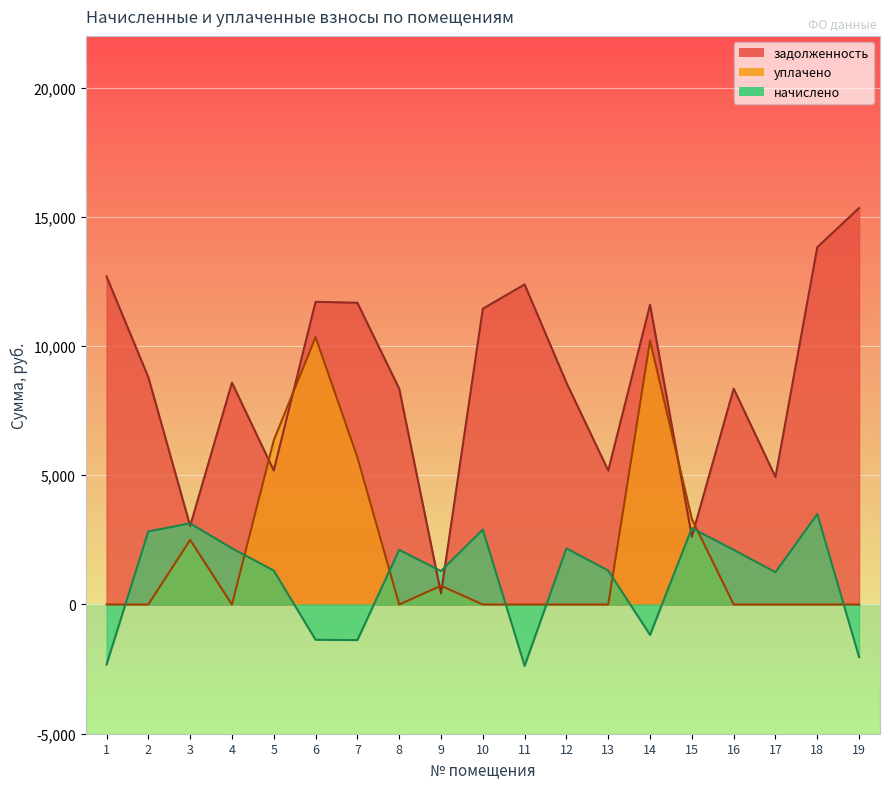

True or false: задолженность has a value of 8123.6 at 5.

False